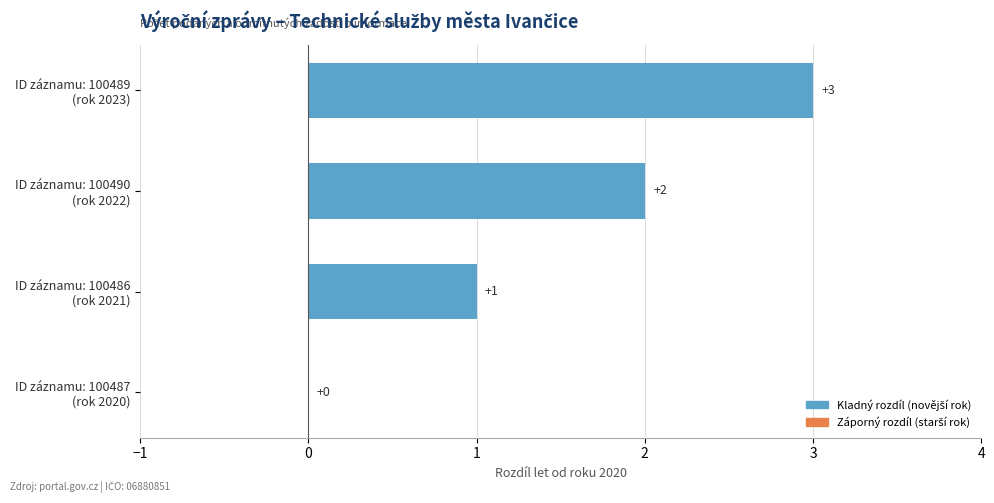

What is the sum of all values?

6